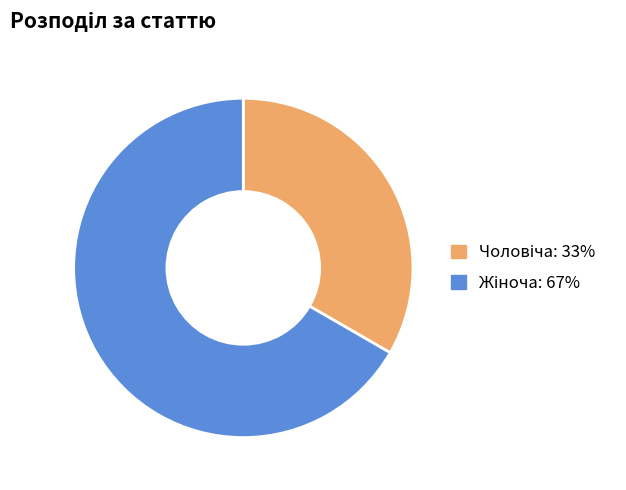

Is there any slice that represents more than half of the pie?

Yes